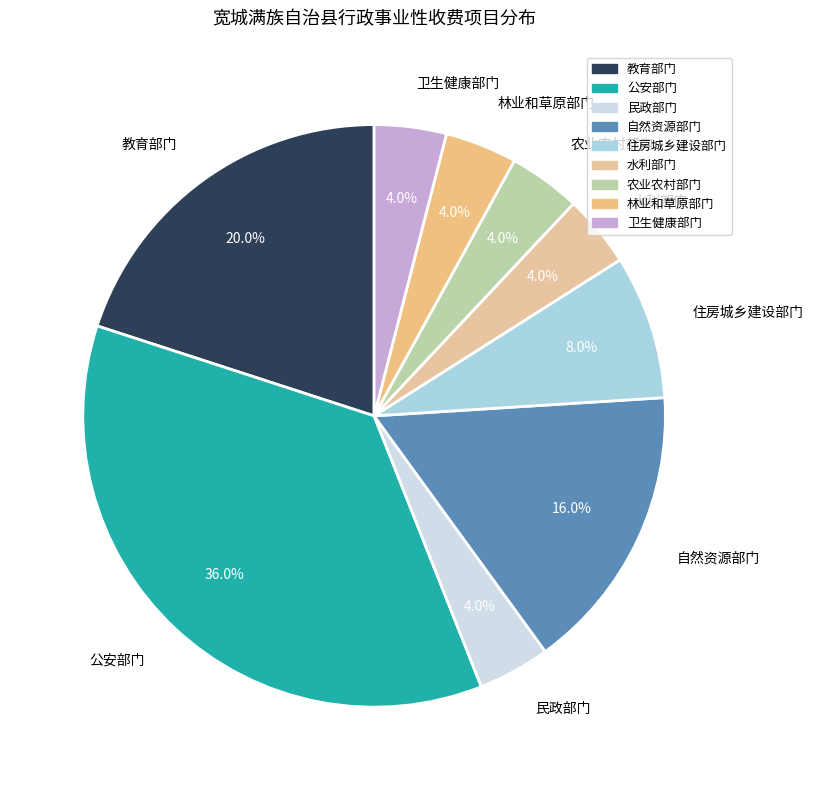

To the nearest percent, what is the combined percentage of 教育部门 and 公安部门?

56%